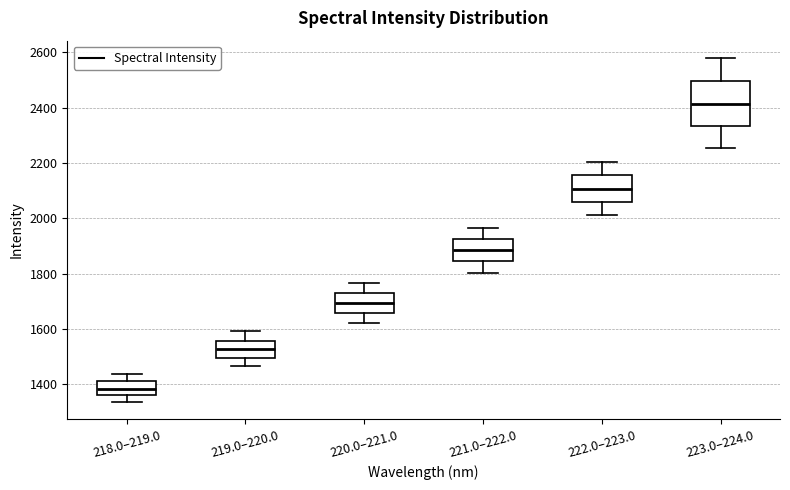

Which box's median line is the lowest?

218.0–219.0